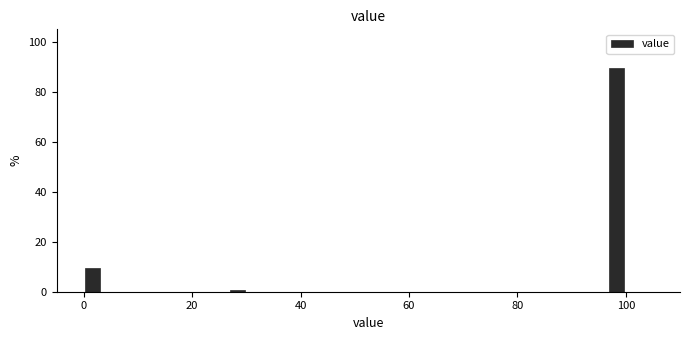

Around what value on the x-axis is the tallest bar? Give the approximate position of its centre, as read against the axis.

98